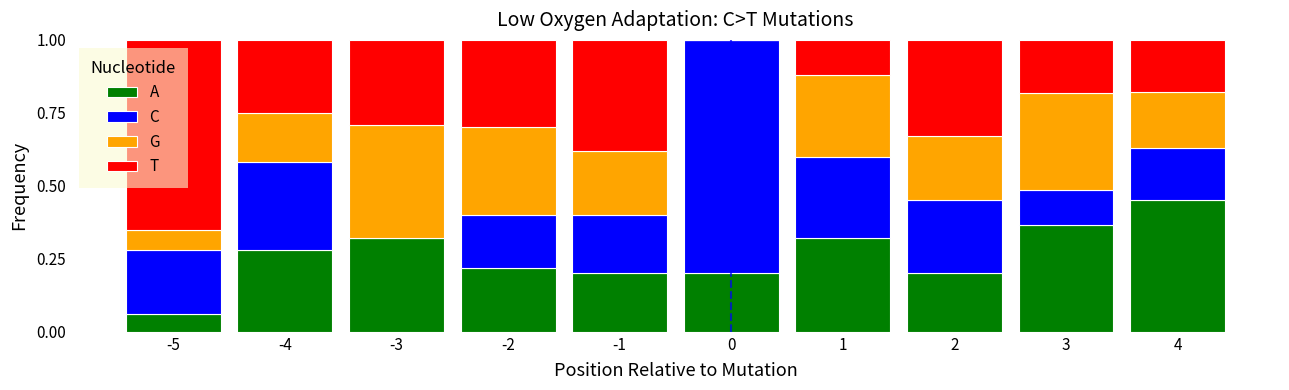

Where is A nearest to the value 0?

-5